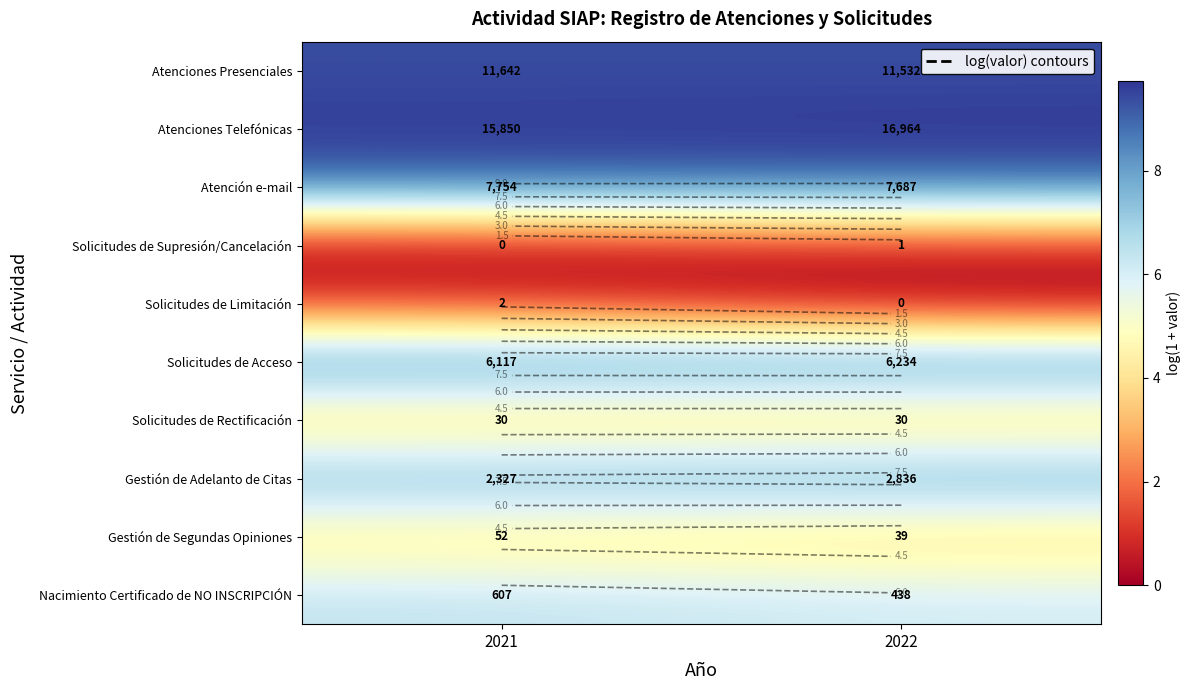

What is the sum of the Gestión de Segundas Opiniones values at 2021 and 2022?

7.7